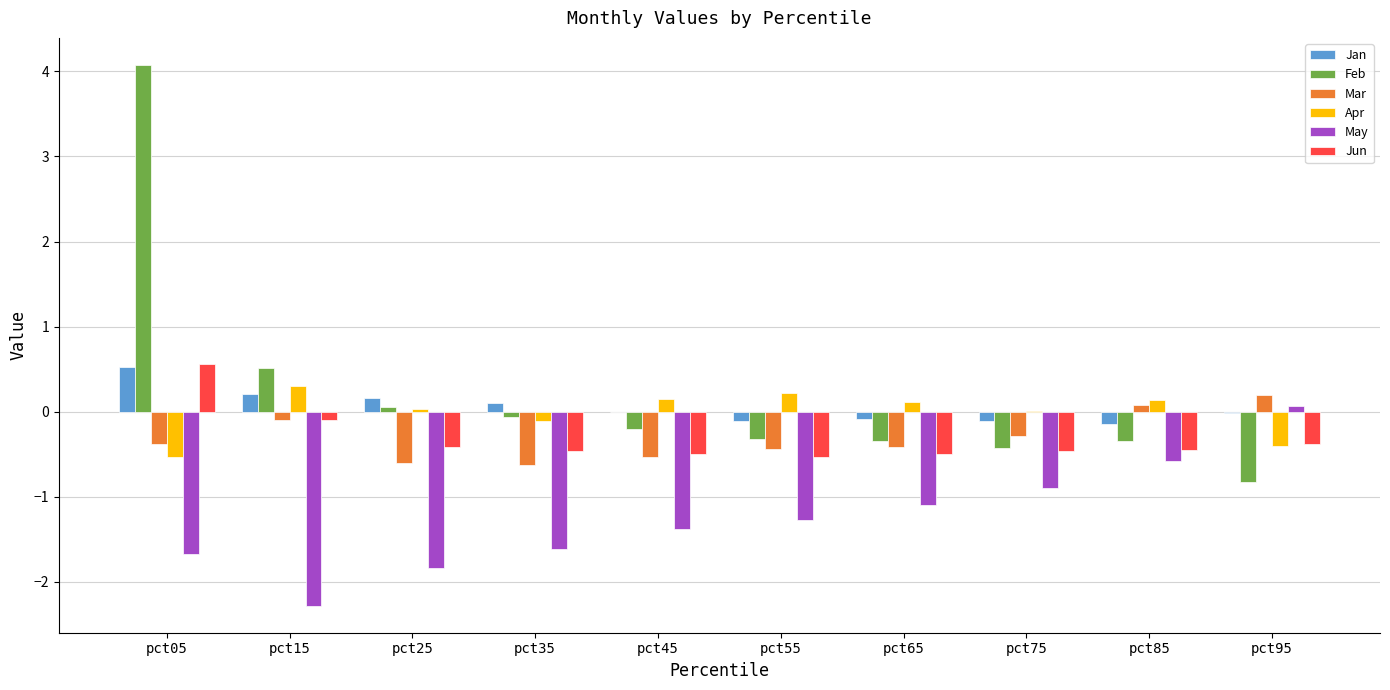

At which label does Jun reach its peak?

pct05